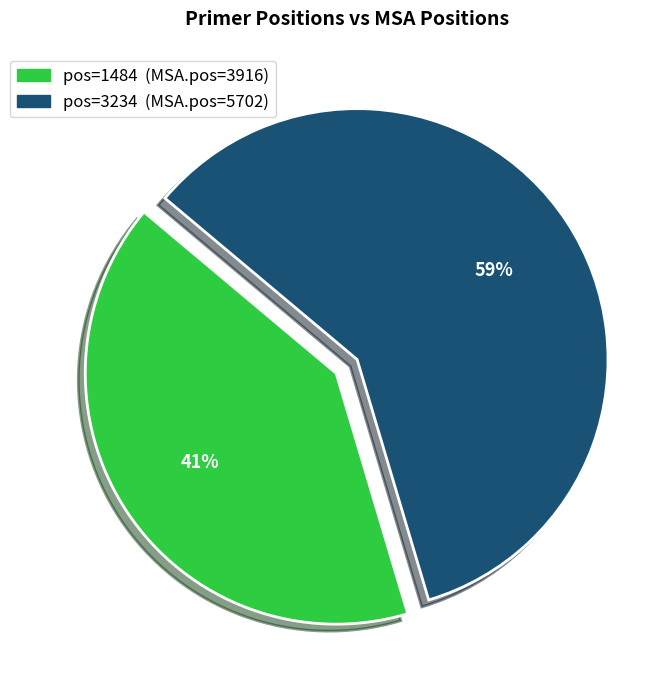

Does any single category account for the majority?

Yes